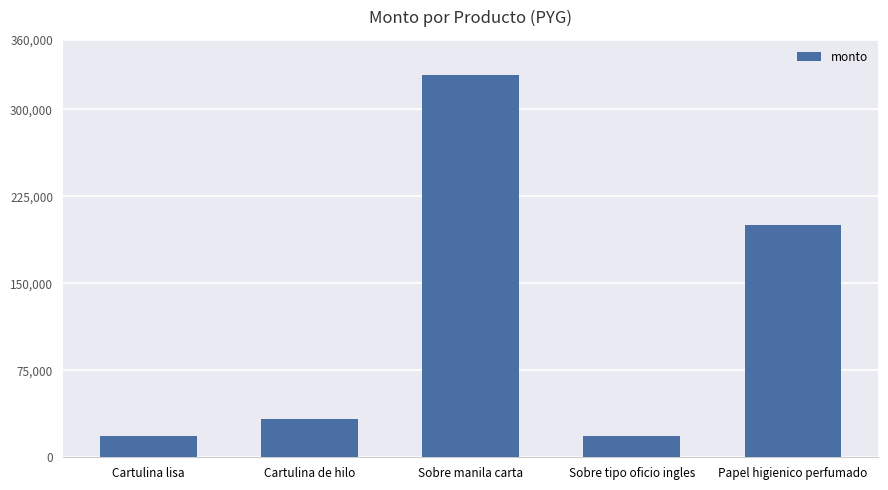

How many series are shown in this chart?

1